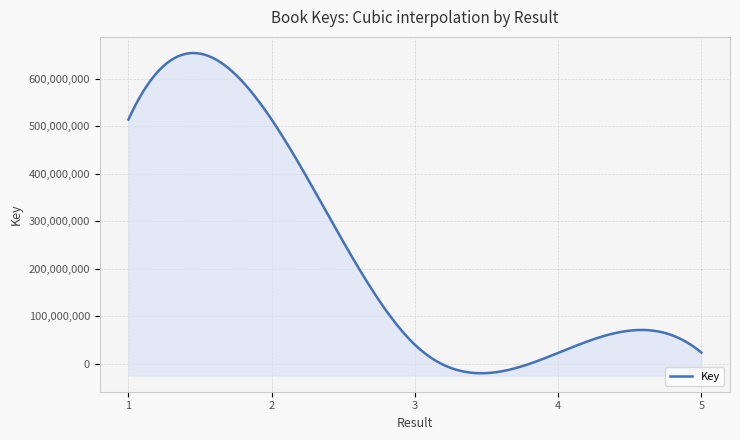

Rank the categories by value from lowest to highest.

4, 5, 3, 1, 2